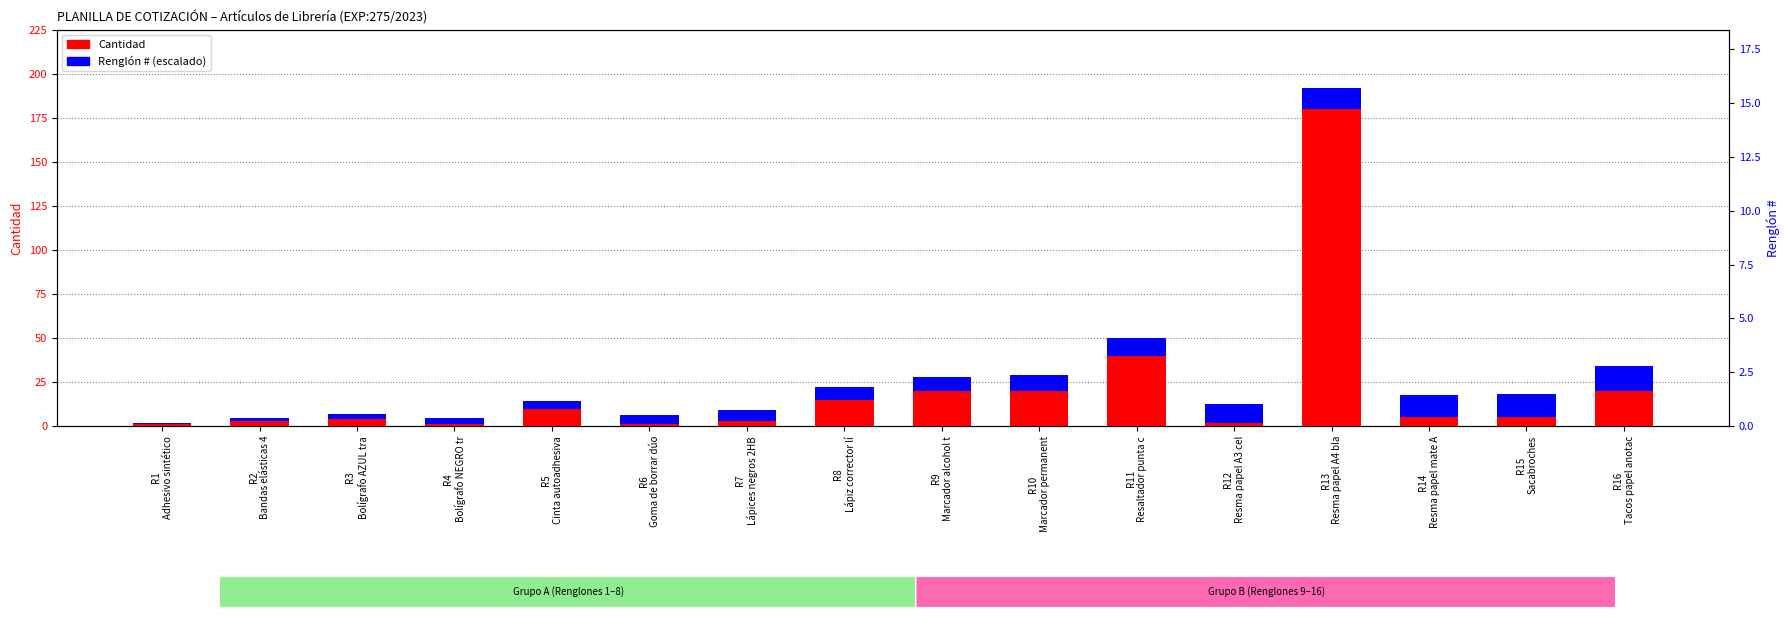

How many series are shown in this chart?

2